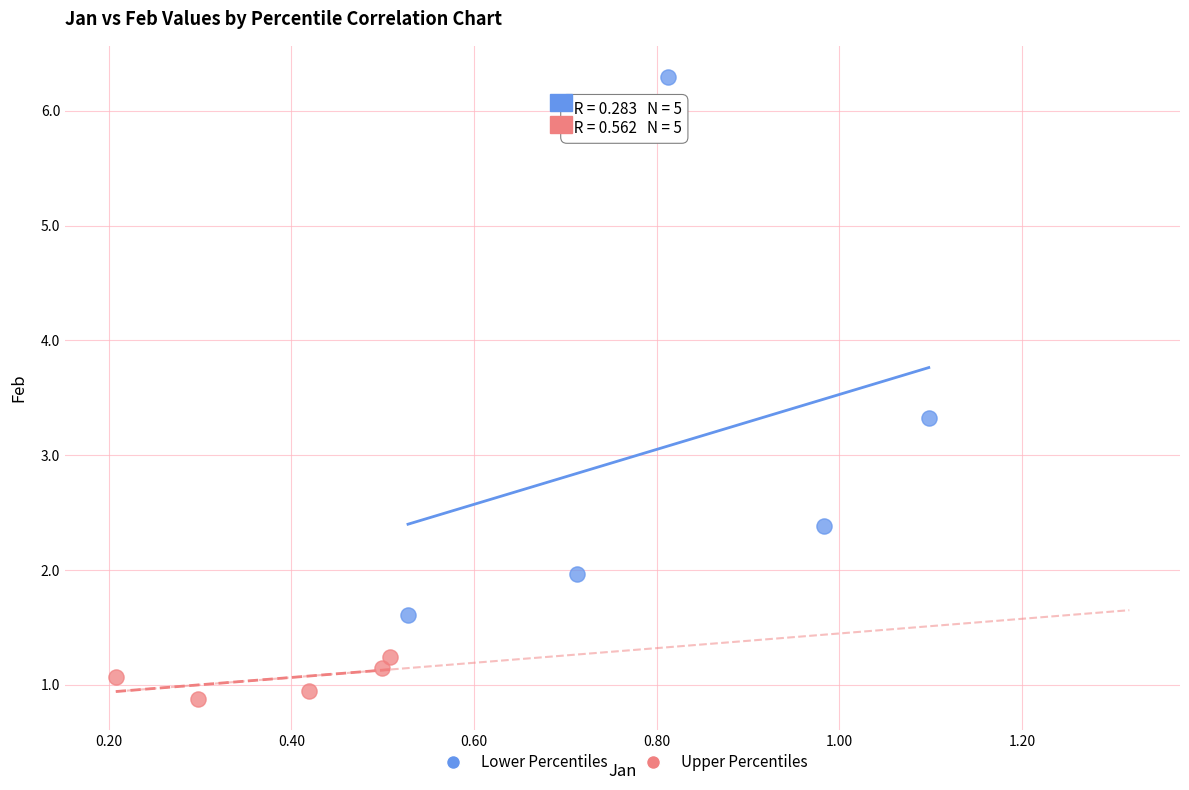

Which series reaches the maximum Y coordinate?

Lower Percentiles